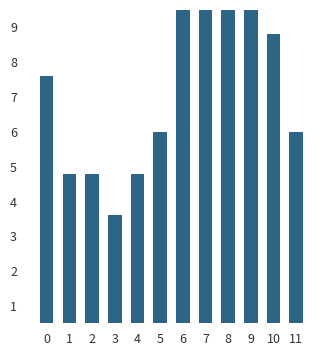

What is the average value?

7.5